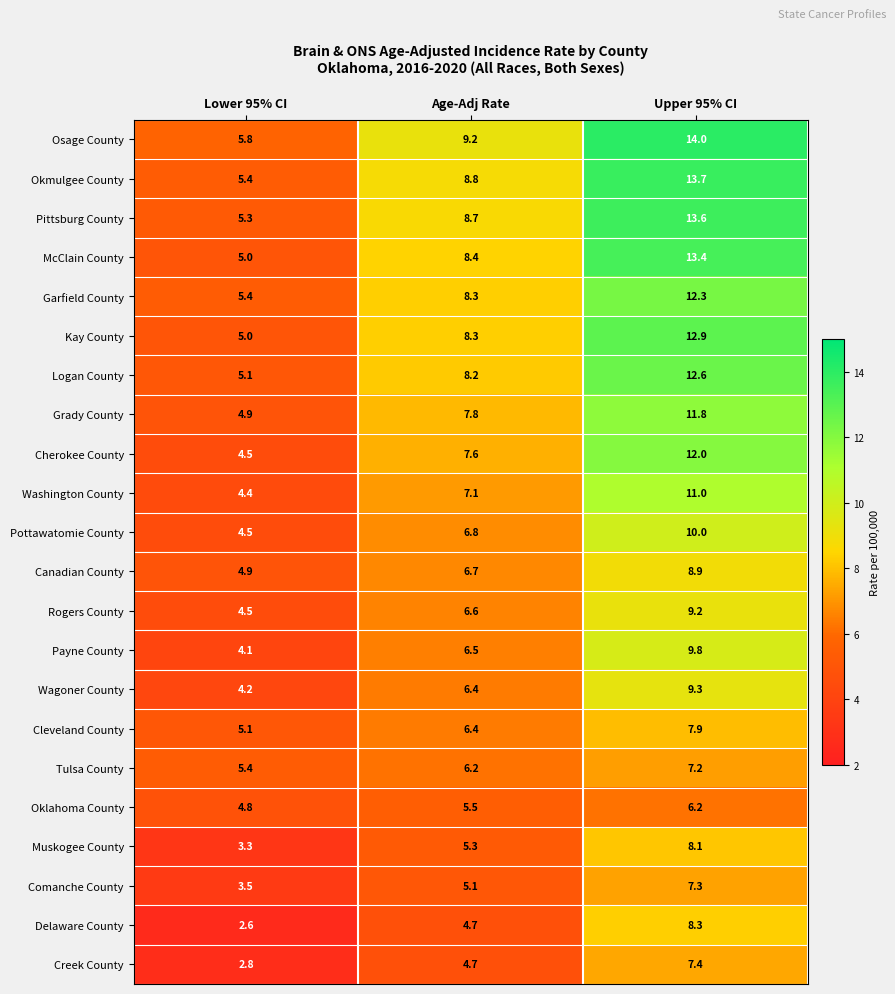

What is the total value across all series at Lower 95% CI?

100.5